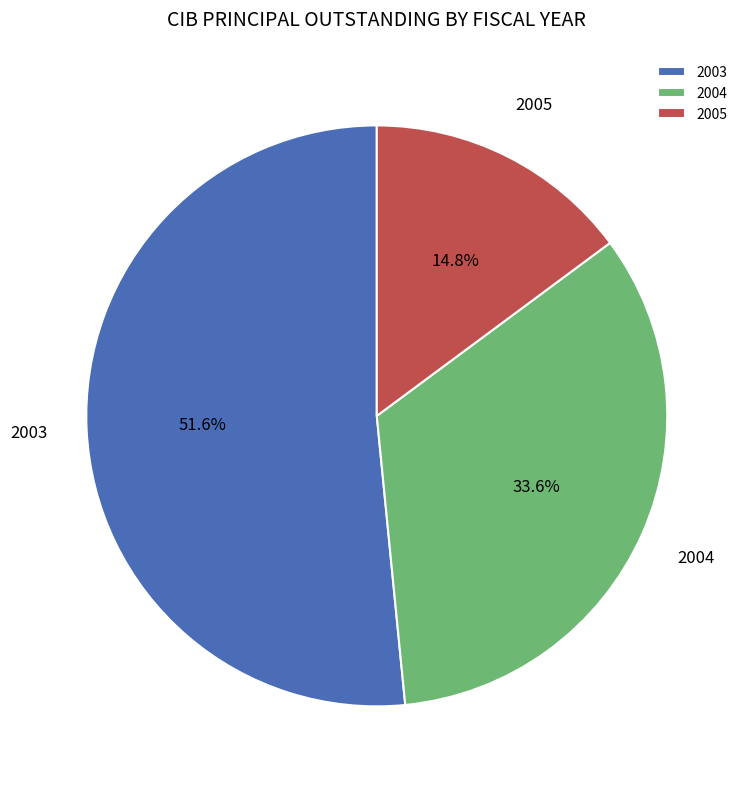

Does any single category account for the majority?

Yes